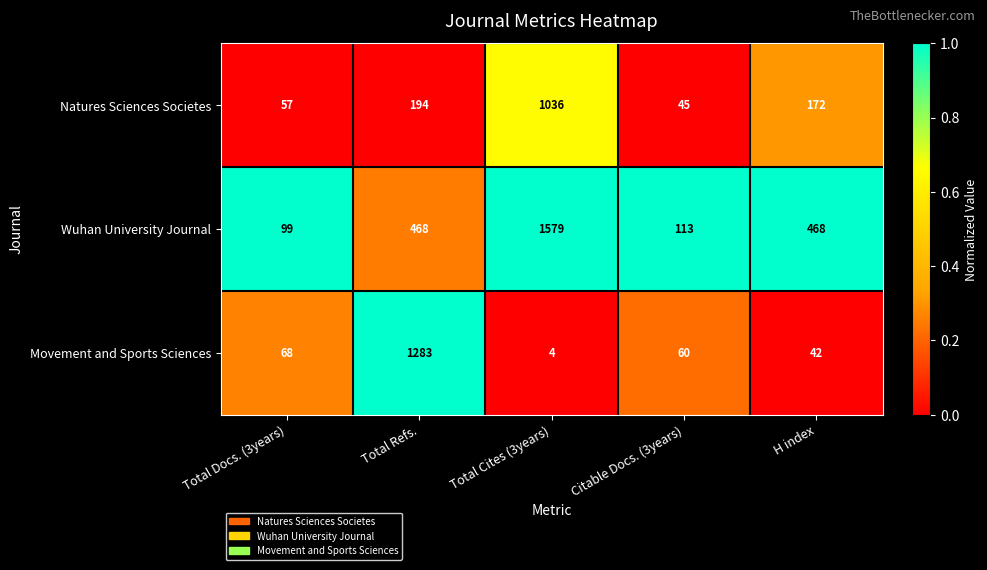

How many categories are shown in the chart?

5